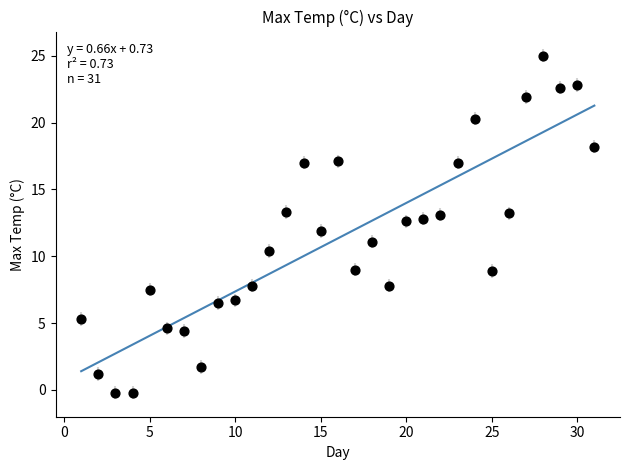

What is the range of Y values (max minus min)?

25.2